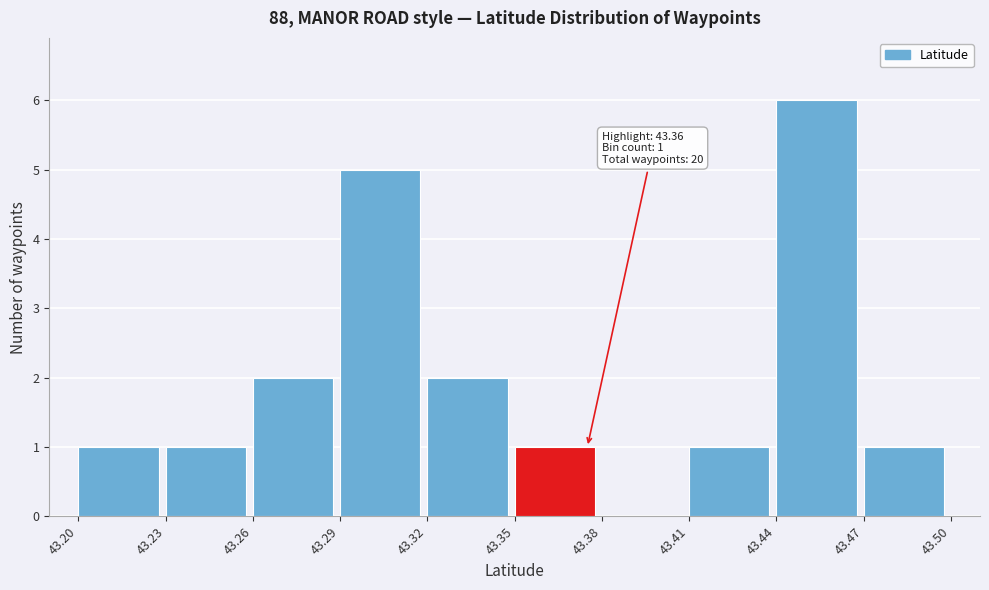

Over which range of the x-axis is the bar tallest?

43.44 to 43.47